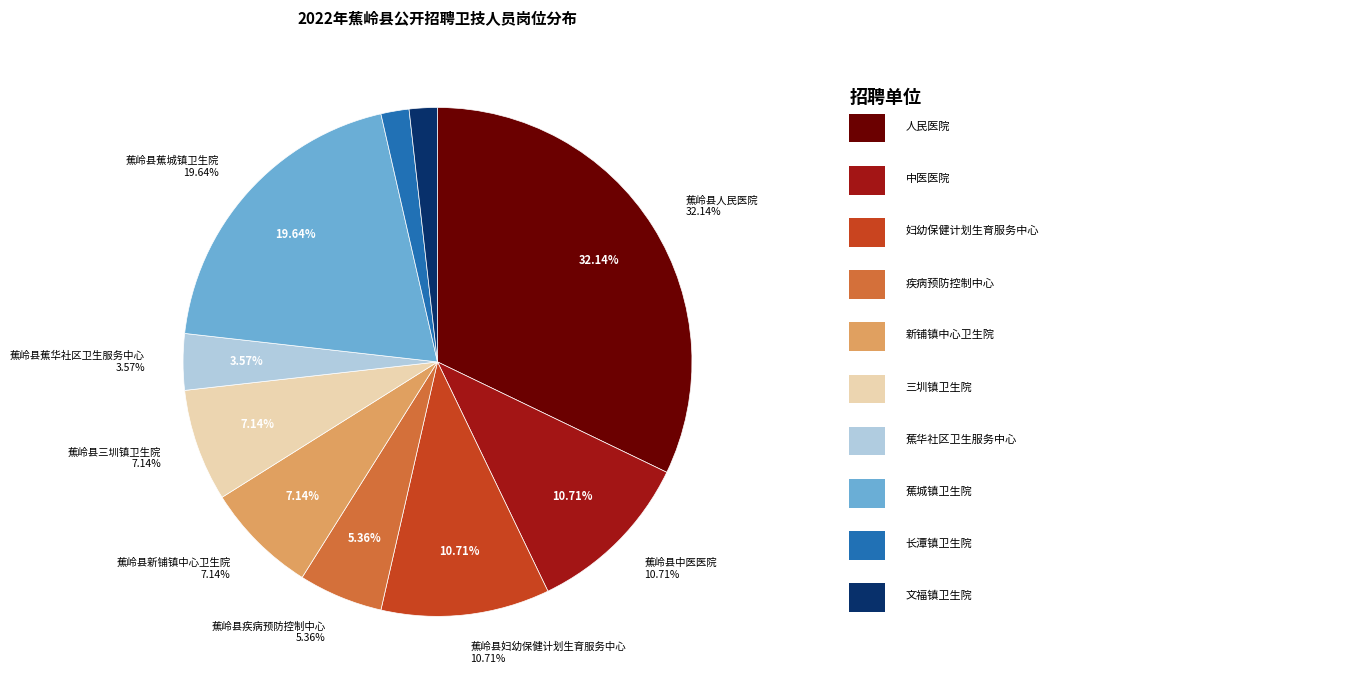

To the nearest percent, what percentage of the pie is 蕉岭县蕉城镇卫生院?

20%